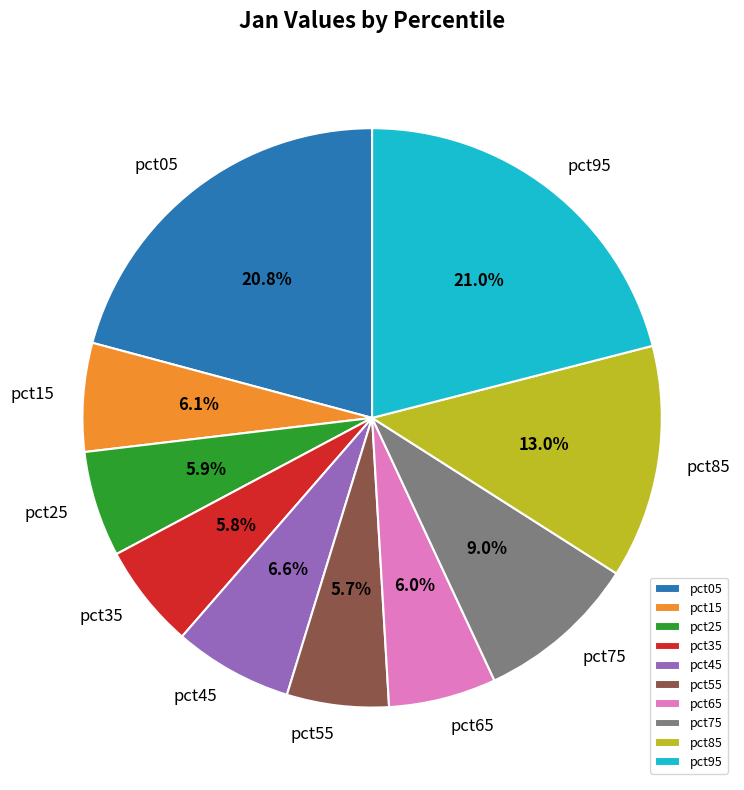

To the nearest percent, what portion does pct65 represent?

6%